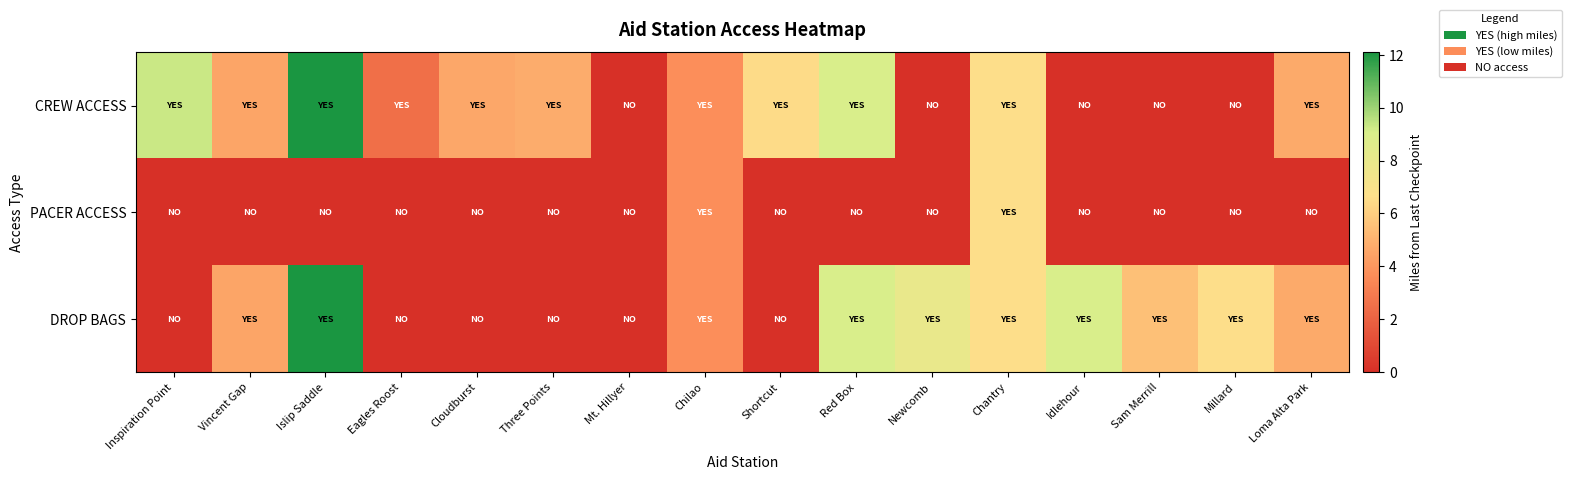

Reading right to left, list all the values displayed in this chart.

CREW ACCESS: Loma Alta Park=4.7	Millard=0.0	Sam Merrill=0.0	Idlehour=0.0	Chantry=6.6	Newcomb=0.0	Red Box=9.0	Shortcut=6.5	Chilao=3.7	Mt. Hillyer=0.0	Three Points=4.8	Cloudburst=4.6	Eagles Roost=2.5	Islip Saddle=12.1	Vincent Gap=4.5	Inspiration Point=9.3
PACER ACCESS: Loma Alta Park=0.0	Millard=0.0	Sam Merrill=0.0	Idlehour=0.0	Chantry=6.6	Newcomb=0.0	Red Box=0.0	Shortcut=0.0	Chilao=3.7	Mt. Hillyer=0.0	Three Points=0.0	Cloudburst=0.0	Eagles Roost=0.0	Islip Saddle=0.0	Vincent Gap=0.0	Inspiration Point=0.0
DROP BAGS: Loma Alta Park=4.7	Millard=6.6	Sam Merrill=5.5	Idlehour=9.0	Chantry=6.6	Newcomb=8.0	Red Box=9.0	Shortcut=0.0	Chilao=3.7	Mt. Hillyer=0.0	Three Points=0.0	Cloudburst=0.0	Eagles Roost=0.0	Islip Saddle=12.1	Vincent Gap=4.5	Inspiration Point=0.0